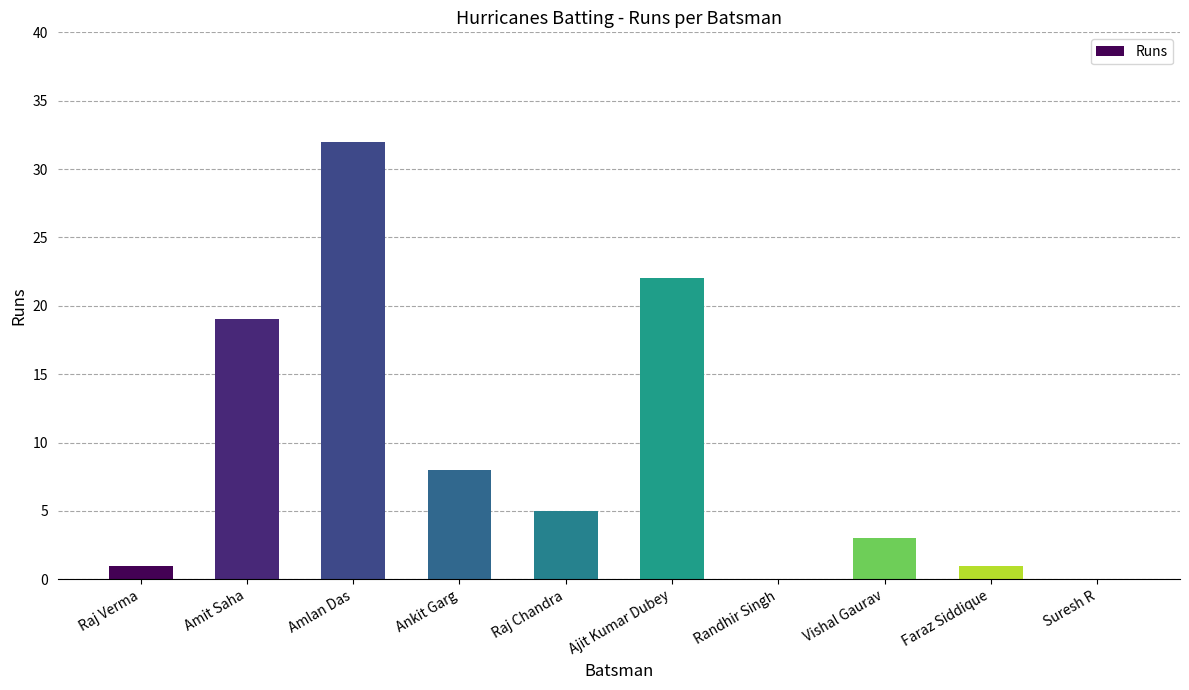

Which has a higher value, Randhir Singh or Vishal Gaurav?

Vishal Gaurav